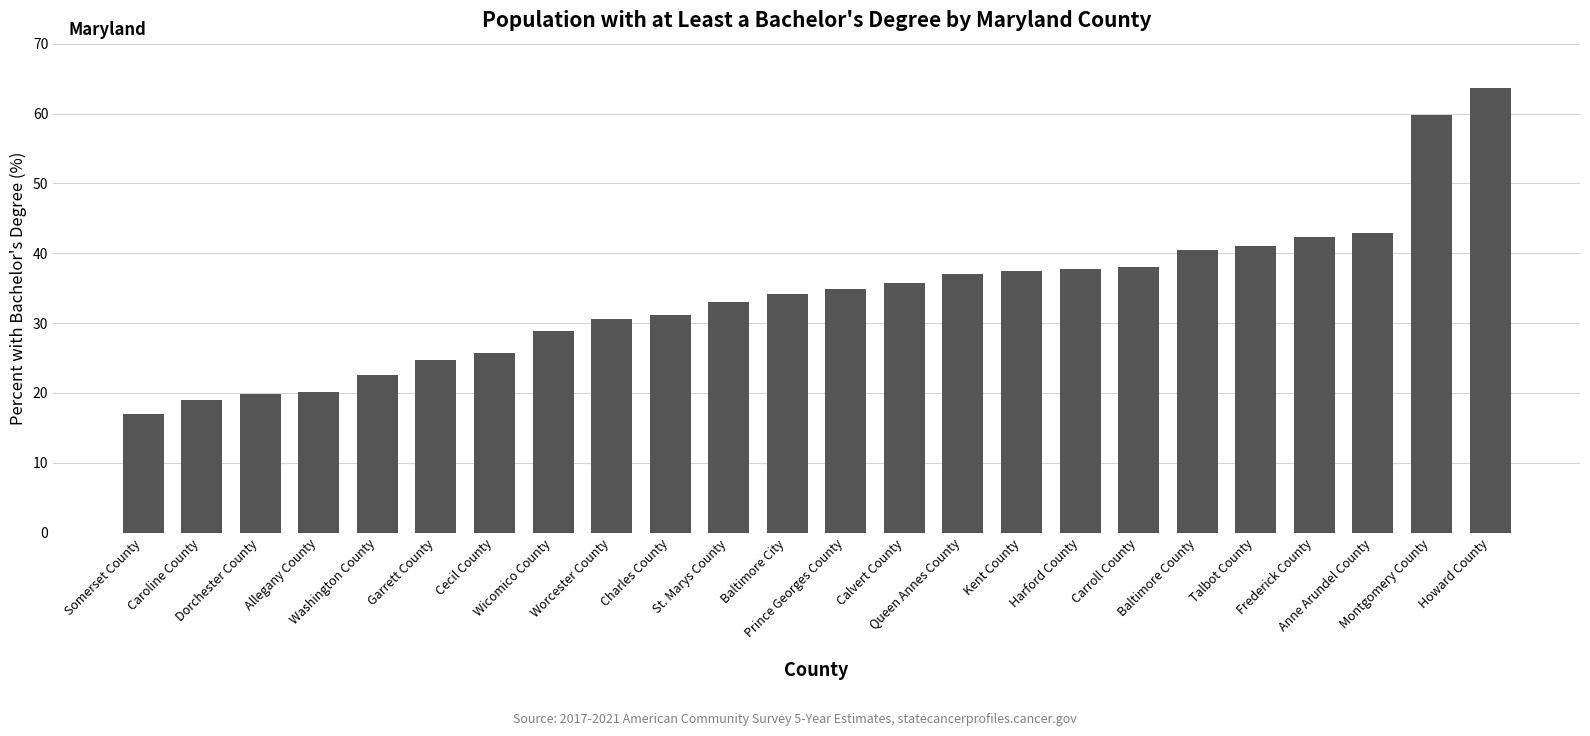

What is the sum of all values?

817.6